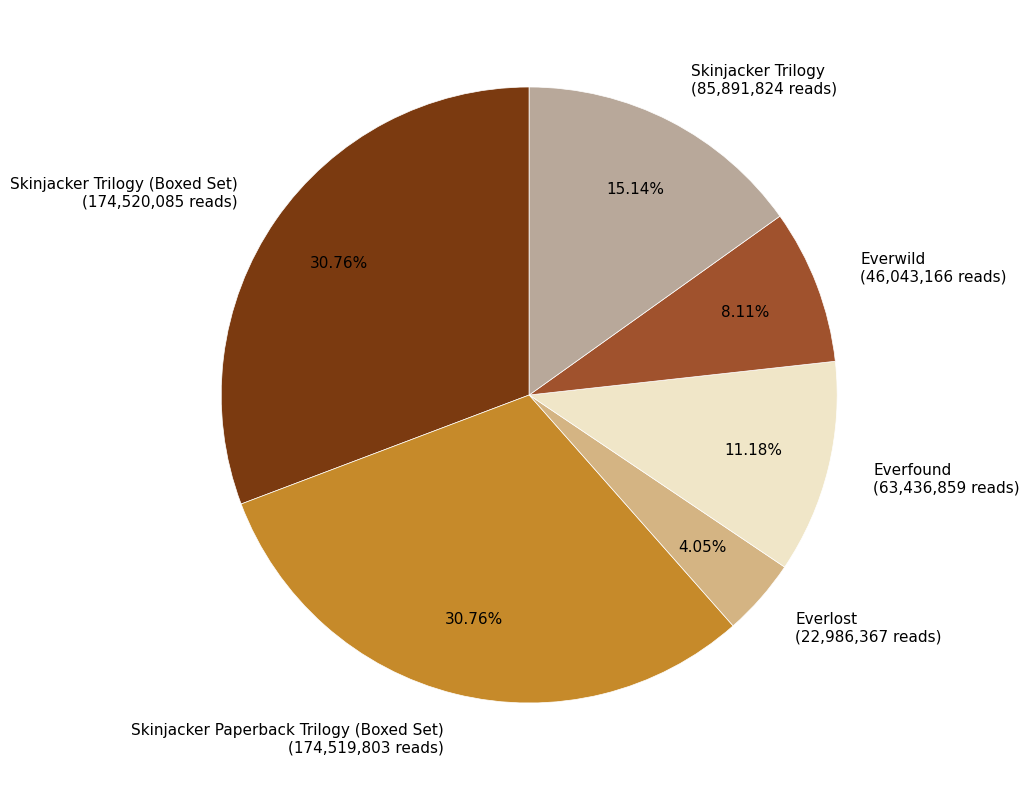

Is there any slice that represents more than half of the pie?

No